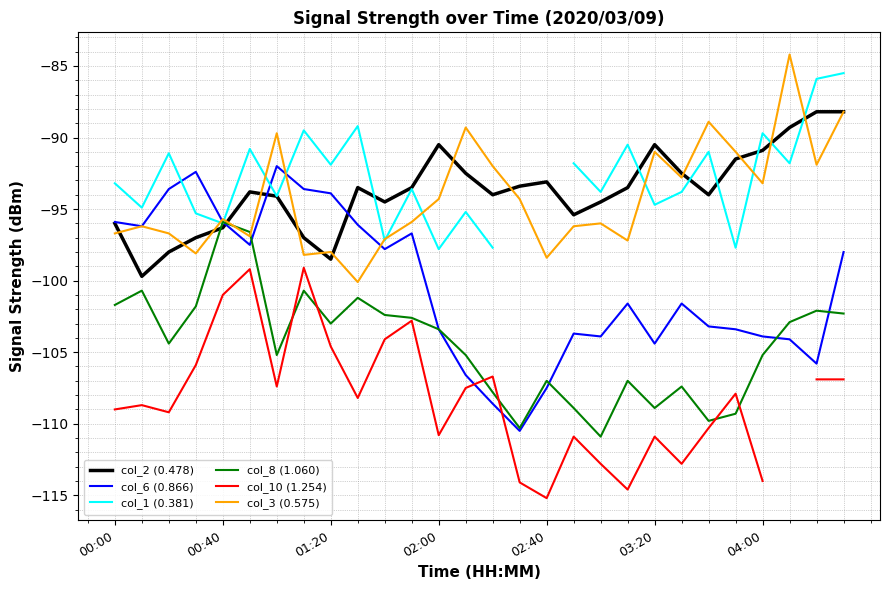

The value of col_6 (0.866) at 00:00 is -95.9. True or false?

True